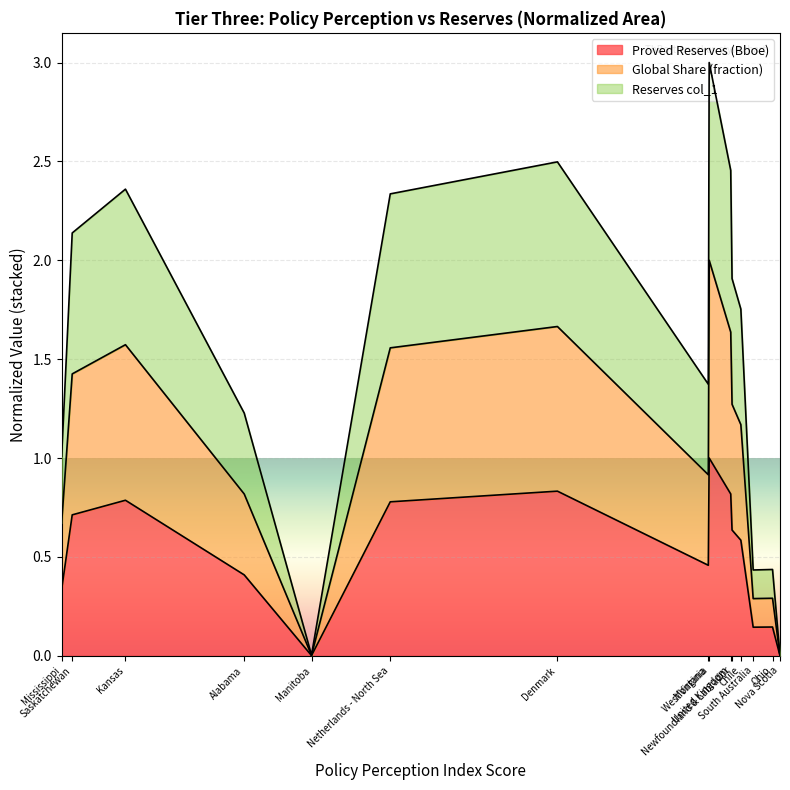

True or false: Reserves (col_1) and Global Share intersect in this chart.

False